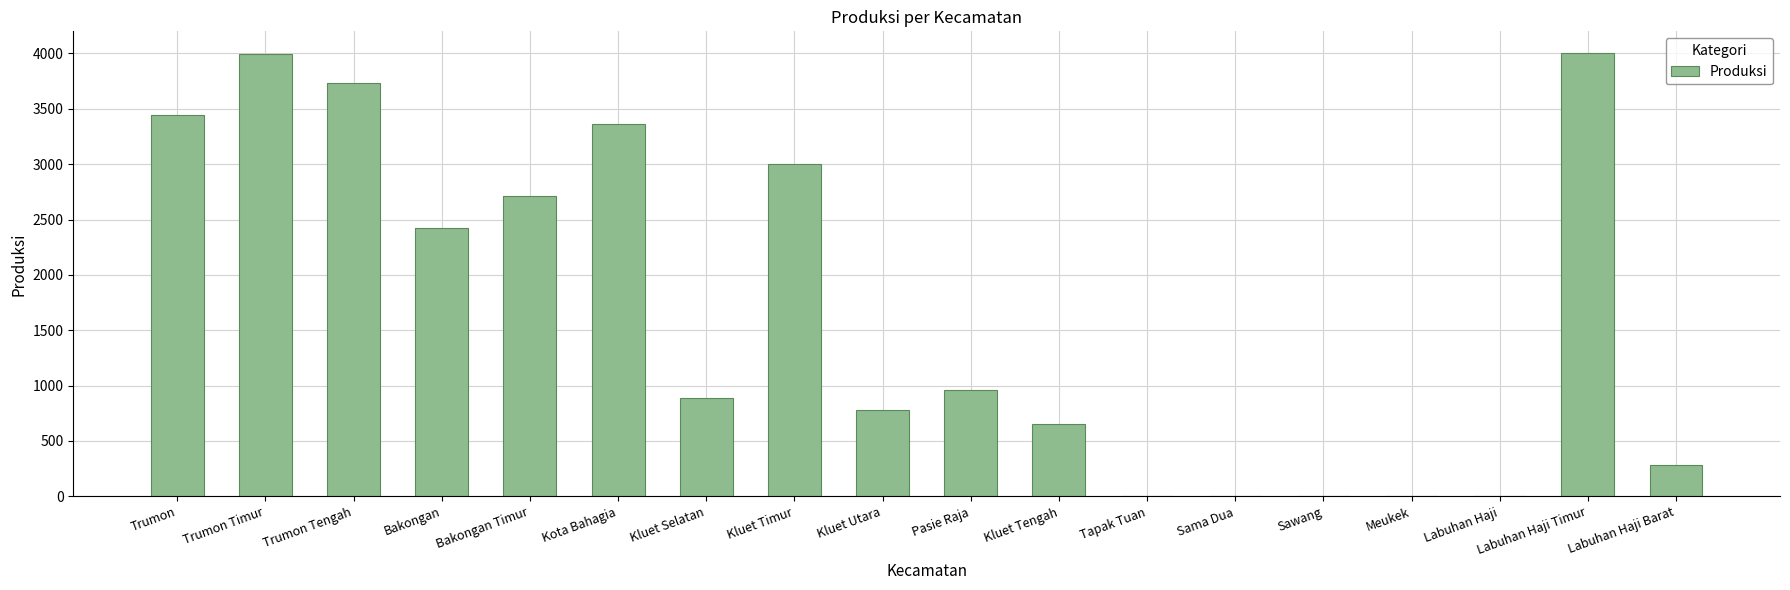

What is the greatest value displayed?

4000